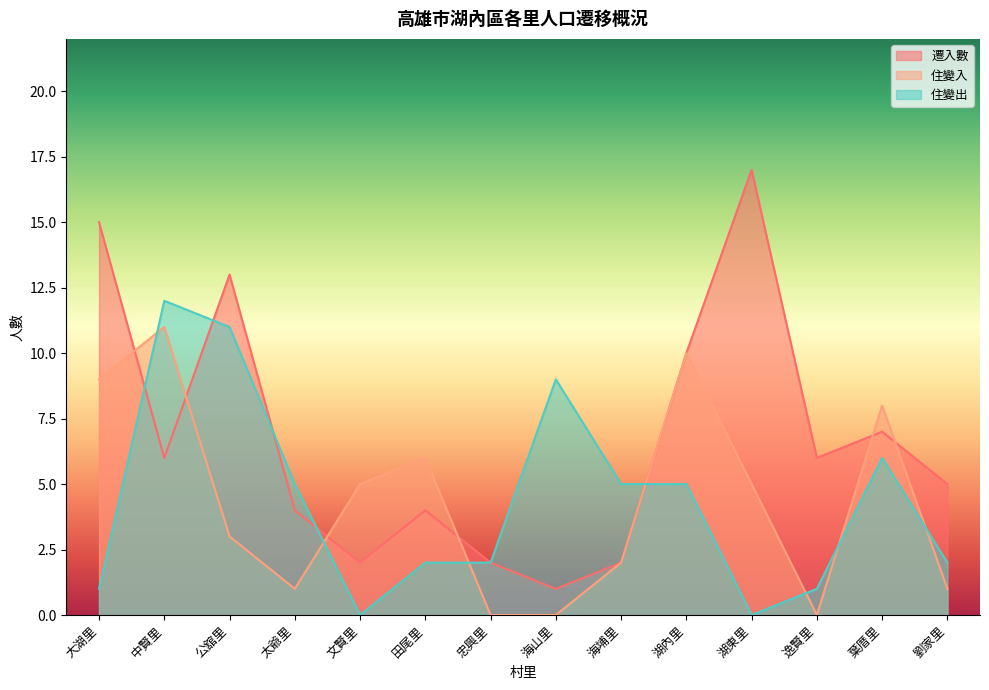

How many lines are shown in the chart?

3